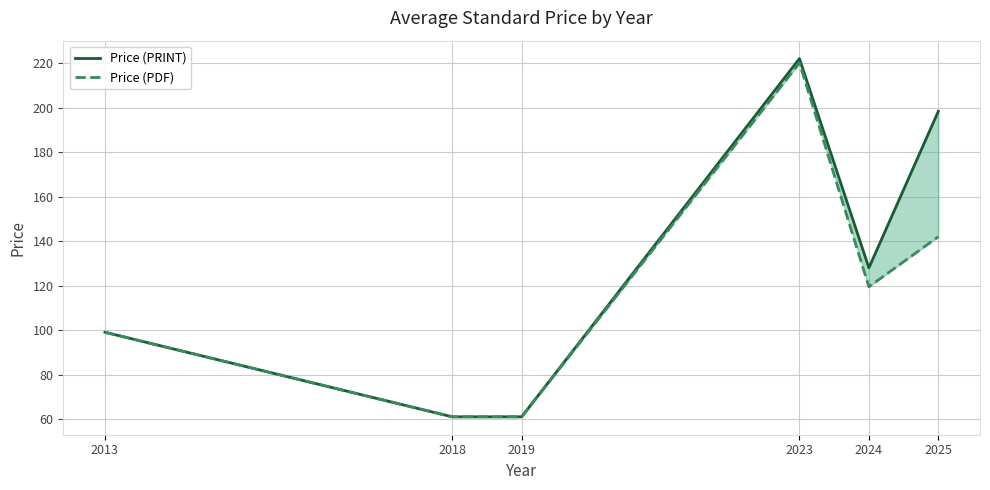

Count the number of data series in this chart.

2